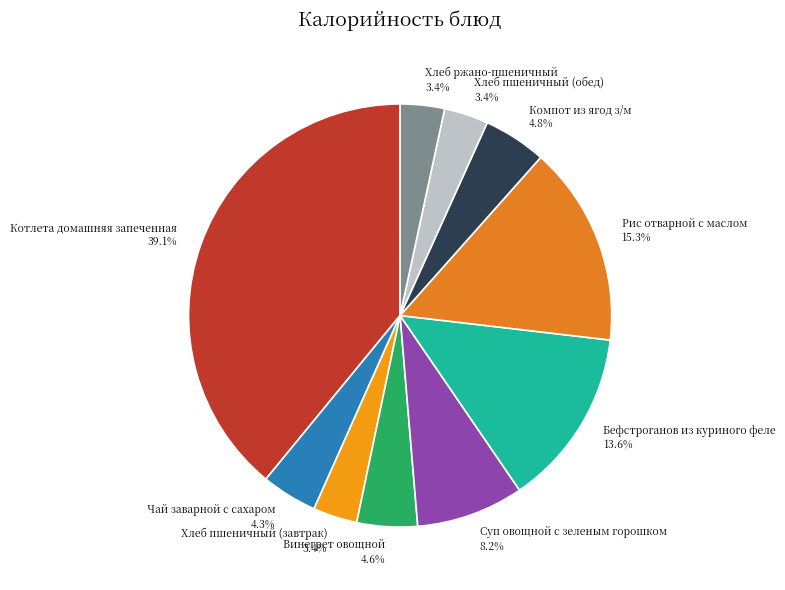

To the nearest percent, what is the average slice percentage?

10%